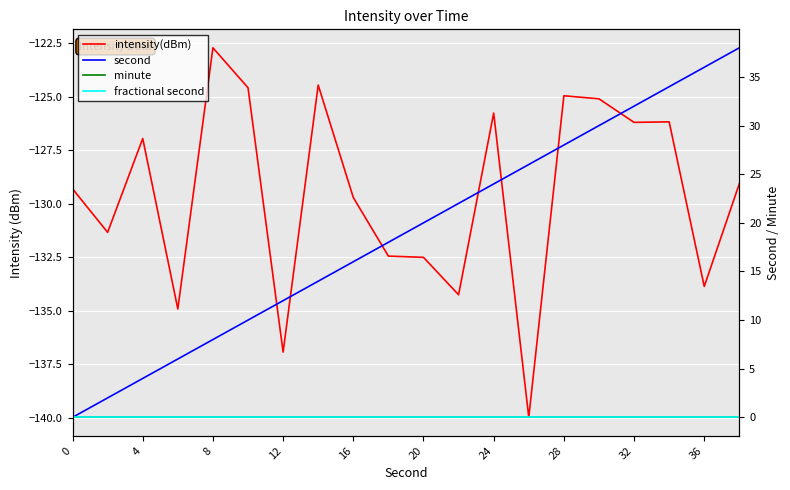

Which category has the highest value in the second series?

19